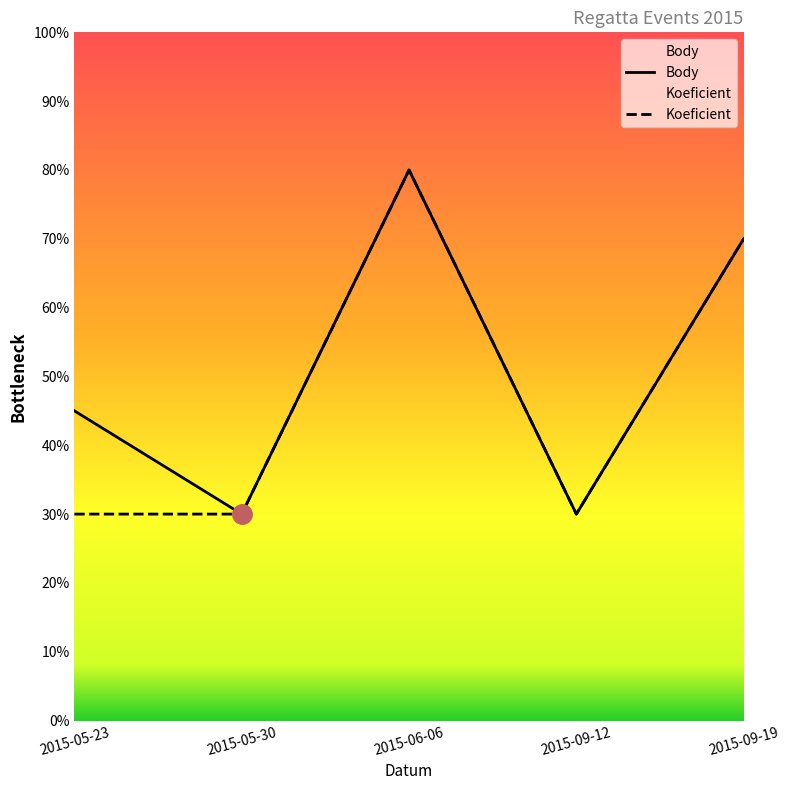

True or false: Body and Koeficient cross at least once.

False